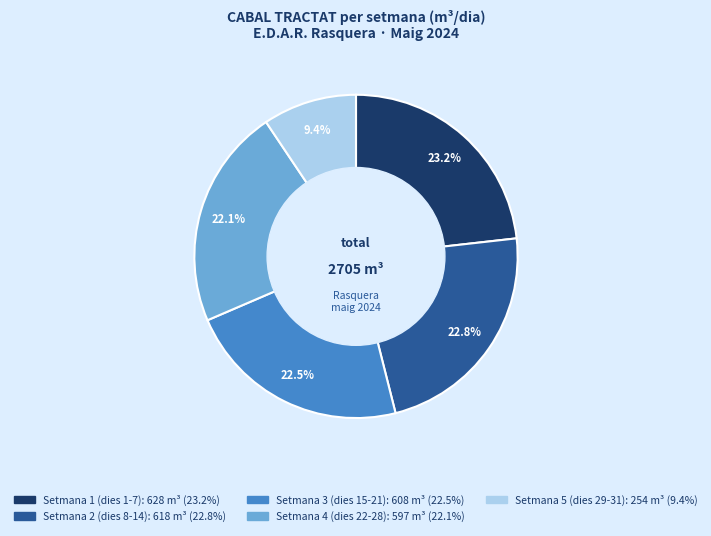

Is there a majority slice in this chart?

No